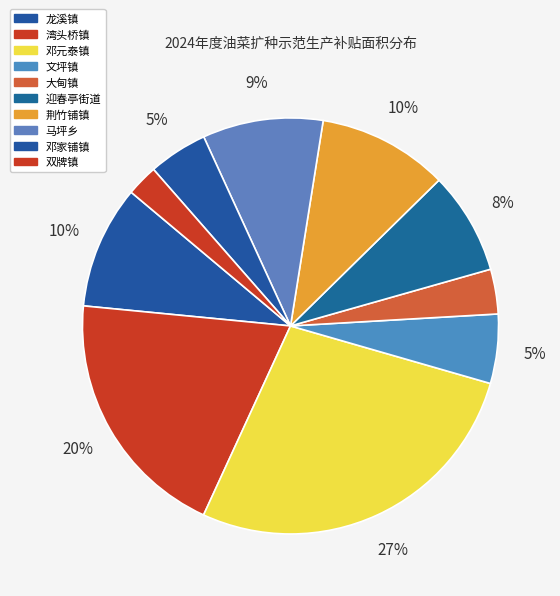

Count the number of slices in the pie.

10